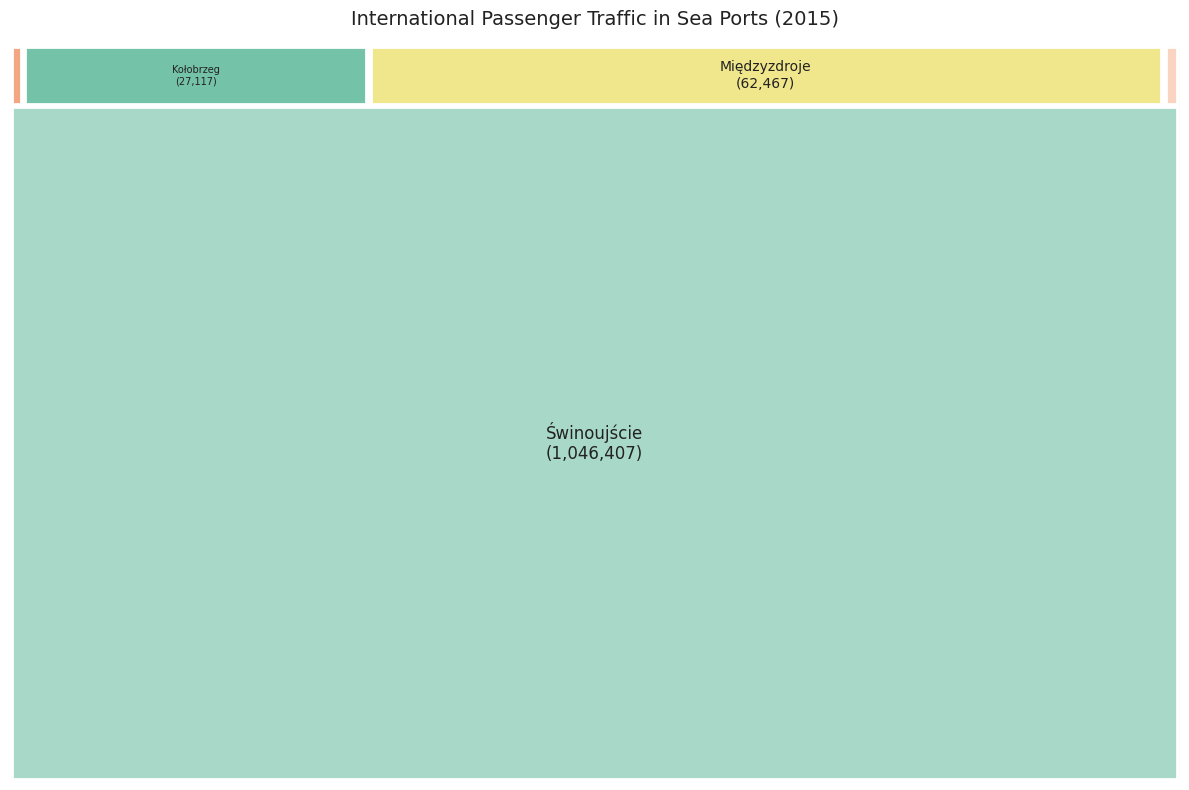

What is the largest slice in the pie chart?

Świnoujście